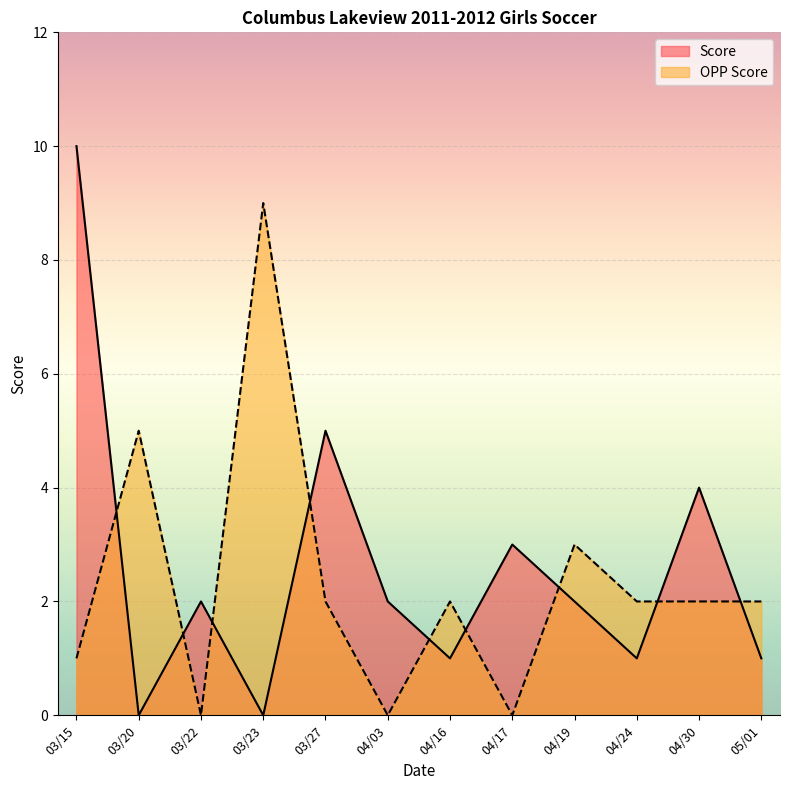

How many times do OPP Score and Score cross each other?

9